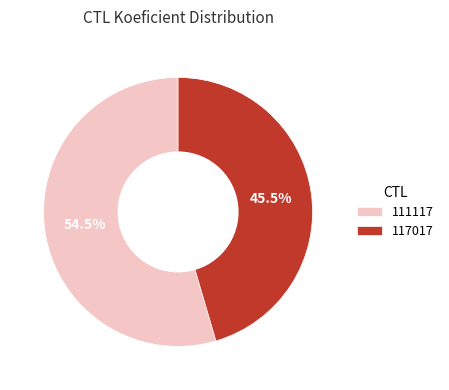

Which slice is the smallest?

117017